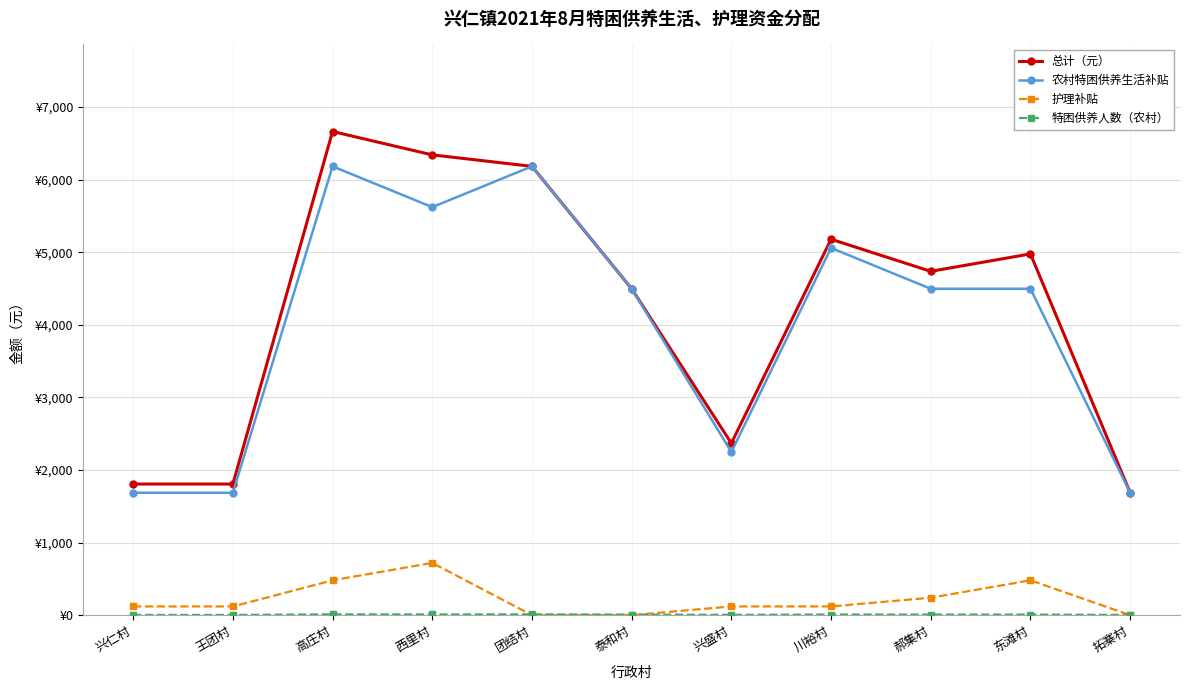

In 农村特困供养生活补贴, how many points are lower than both neighbors (excluding endpoints)?

2